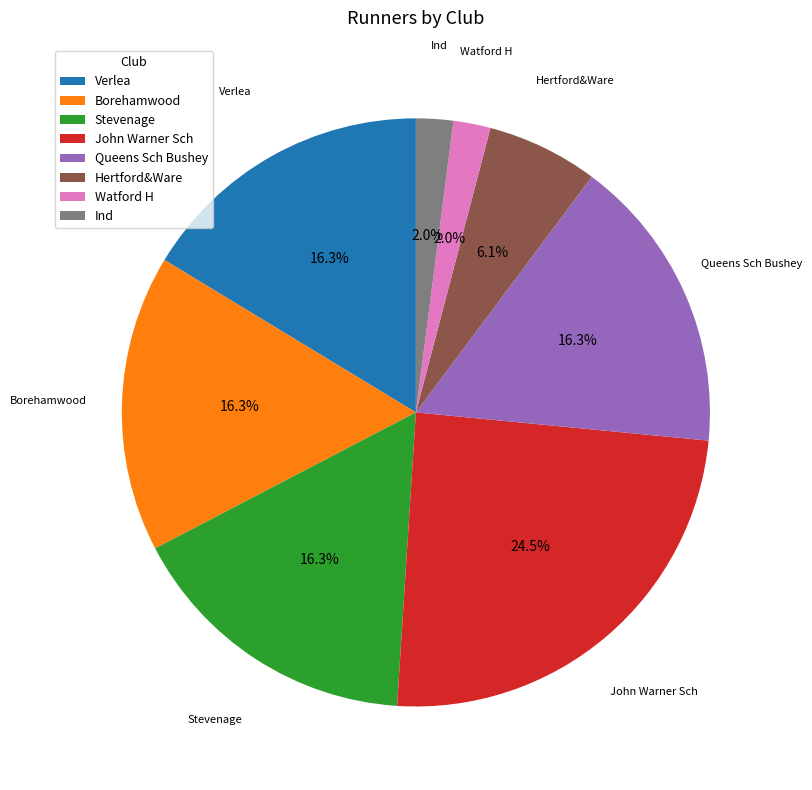

Count the number of slices in the pie.

8